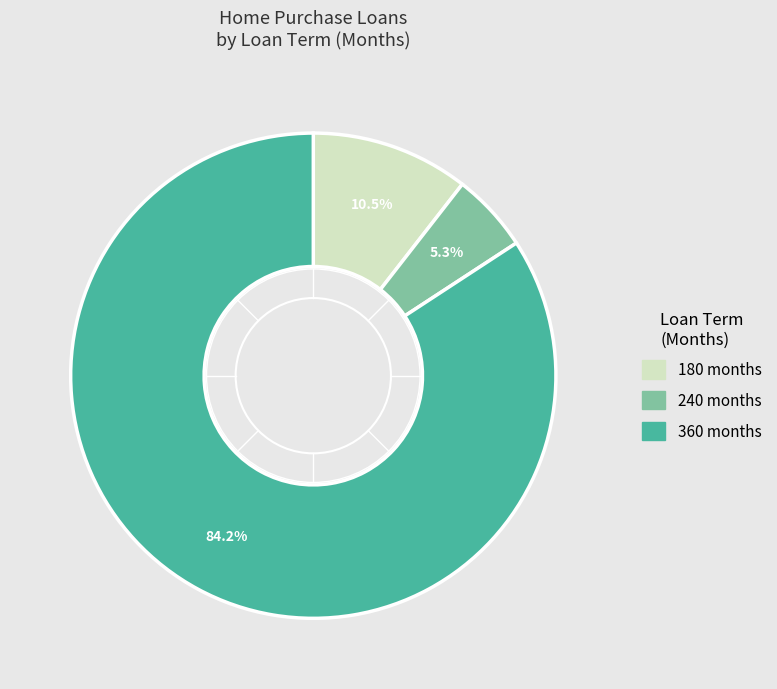

What percentage do 240 and 360 together represent?

89.5%